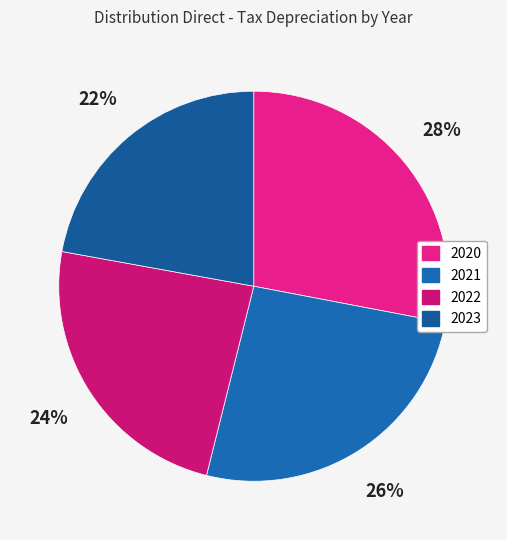

Count the number of slices in the pie.

4